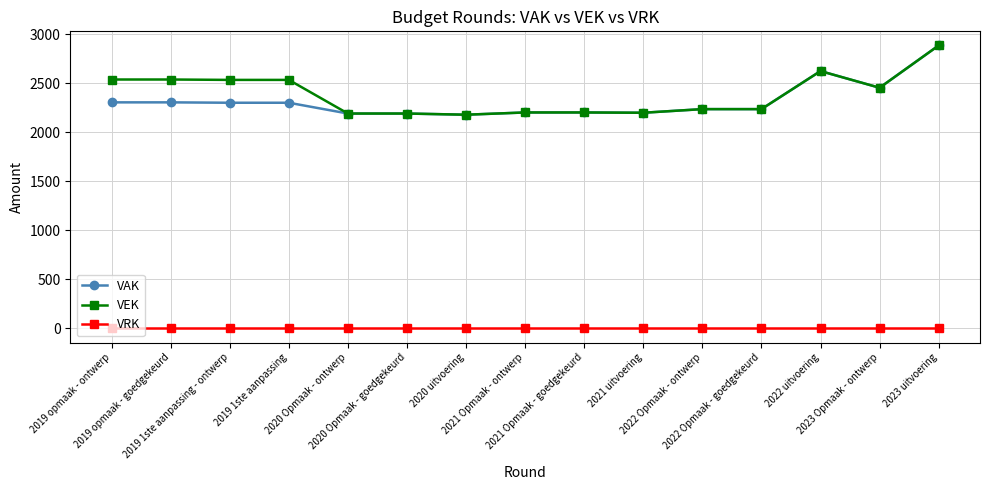

What is the maximum value shown in the chart?

2885